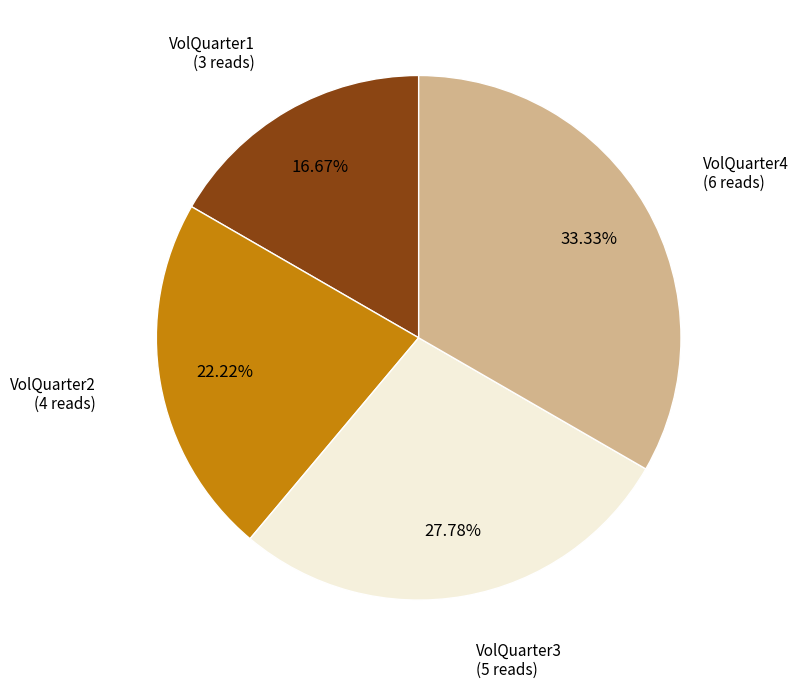

Does VolQuarter2 account for over 50% of the chart?

No